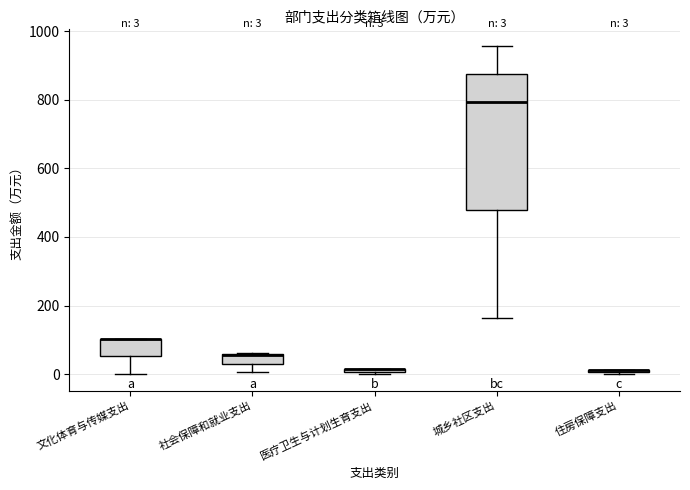

Which box is the tallest, from its lower edge to its upper edge?

城乡社区支出